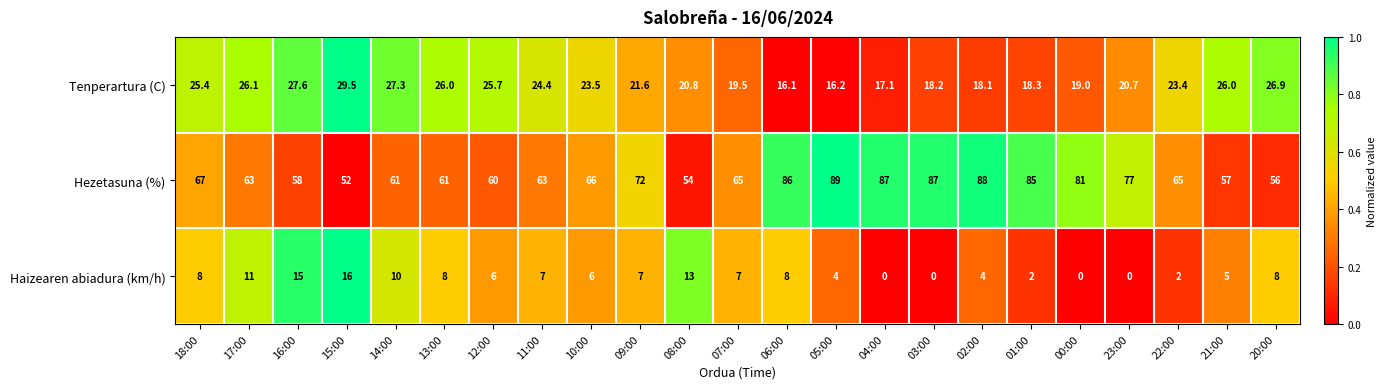

Is it true that Tenperartura (C) equals 29.5 at 15:00?

True